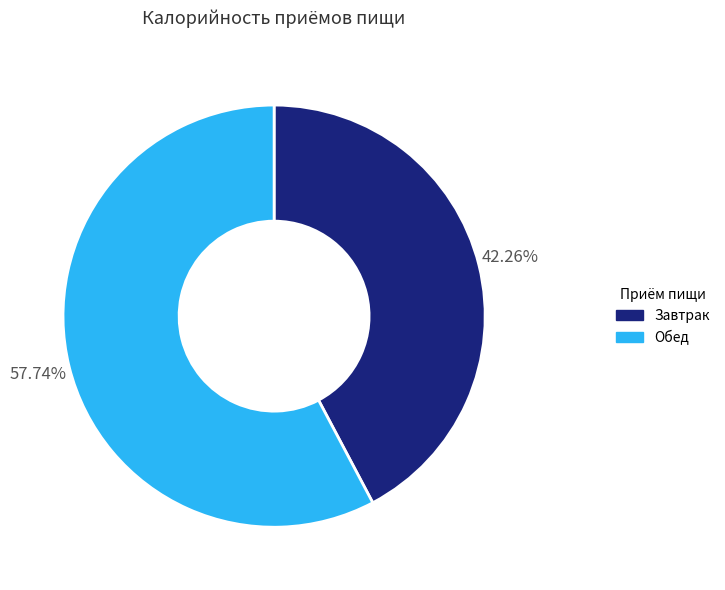

Which category has the smallest portion of the pie?

Завтрак